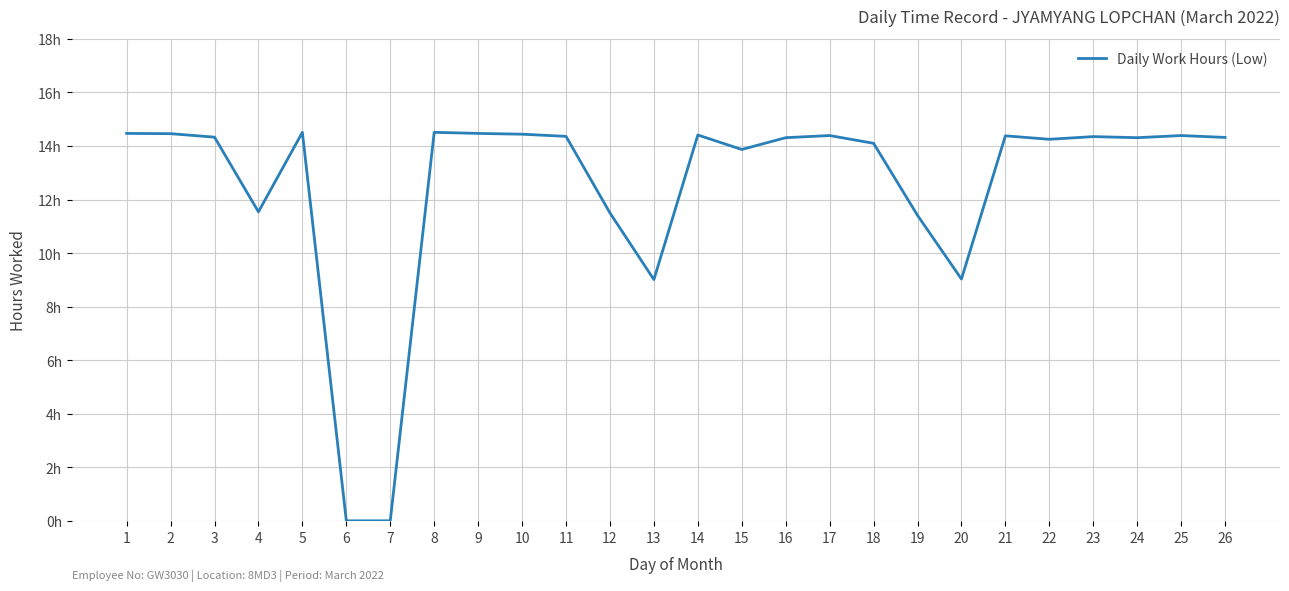

List the labels in order of value, smallest first.

6, 7, 13, 20, 19, 12, 4, 15, 18, 22, 16, 24, 26, 3, 23, 11, 21, 17, 25, 14, 10, 2, 1, 9, 5, 8